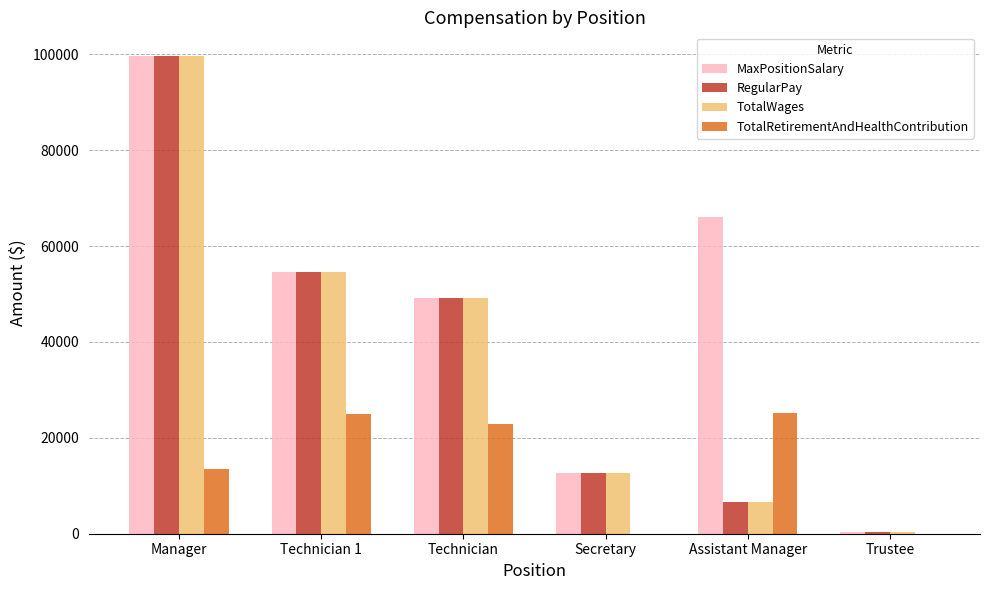

Is it true that MaxPositionSalary equals 99600 at Manager?

True